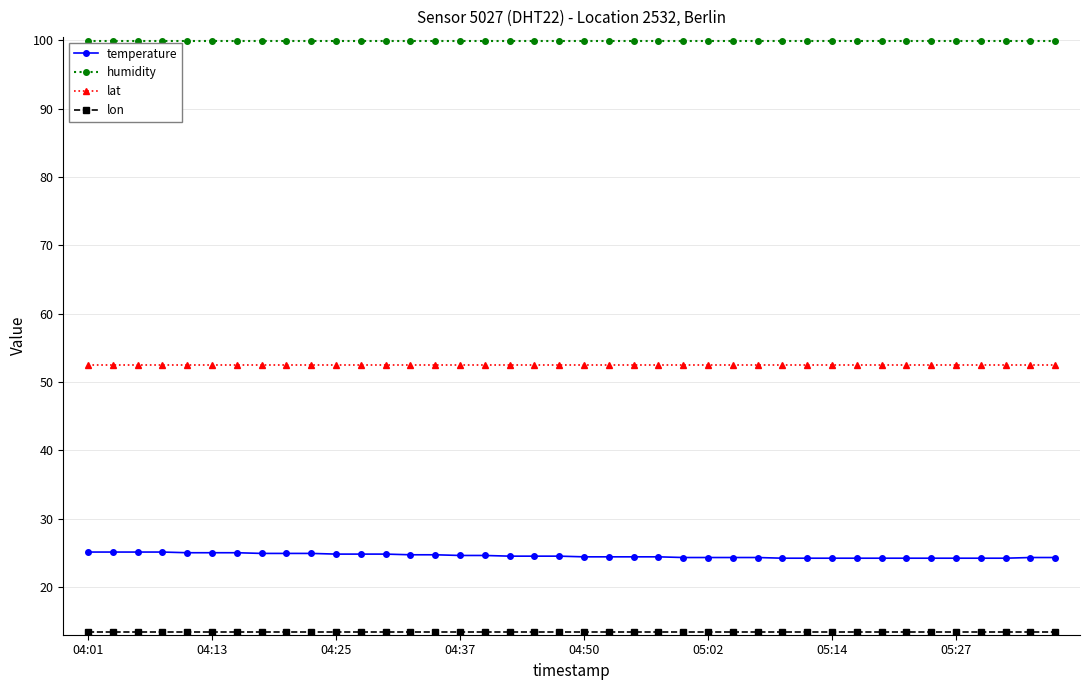

Which series has the largest total across all categories?

humidity